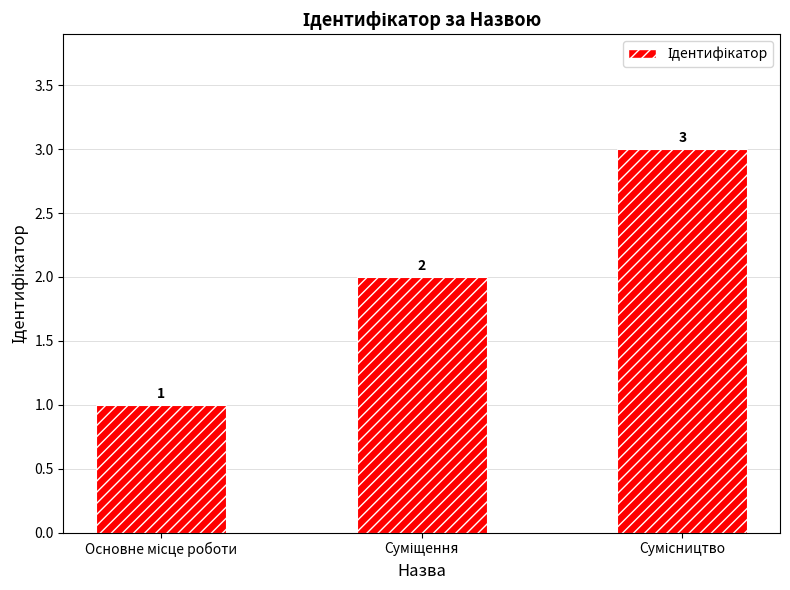

What is the value of the 3rd bar from the left?

3